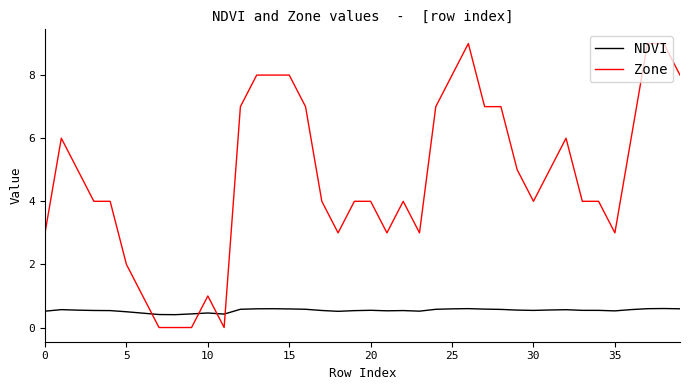

How many lines are shown in the chart?

2